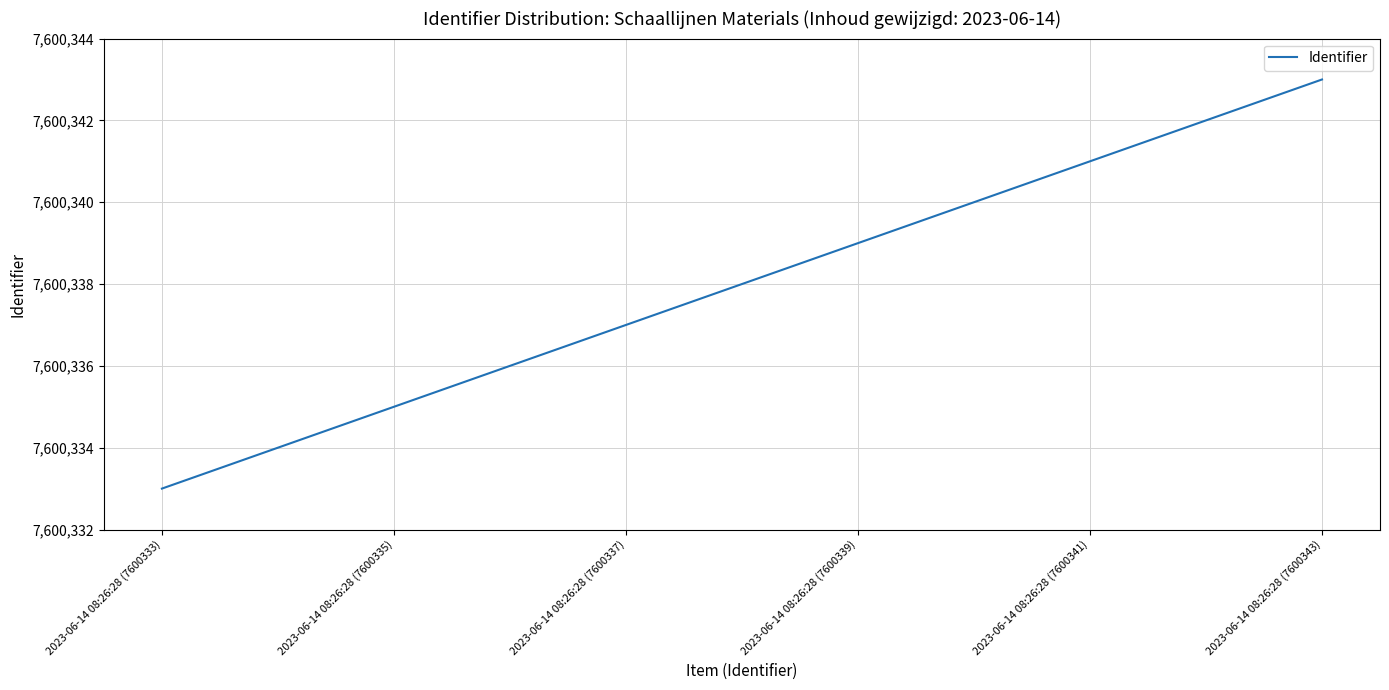

Which label corresponds to the smallest value in the chart?

2023-06-14 08:26:28 (7600333)